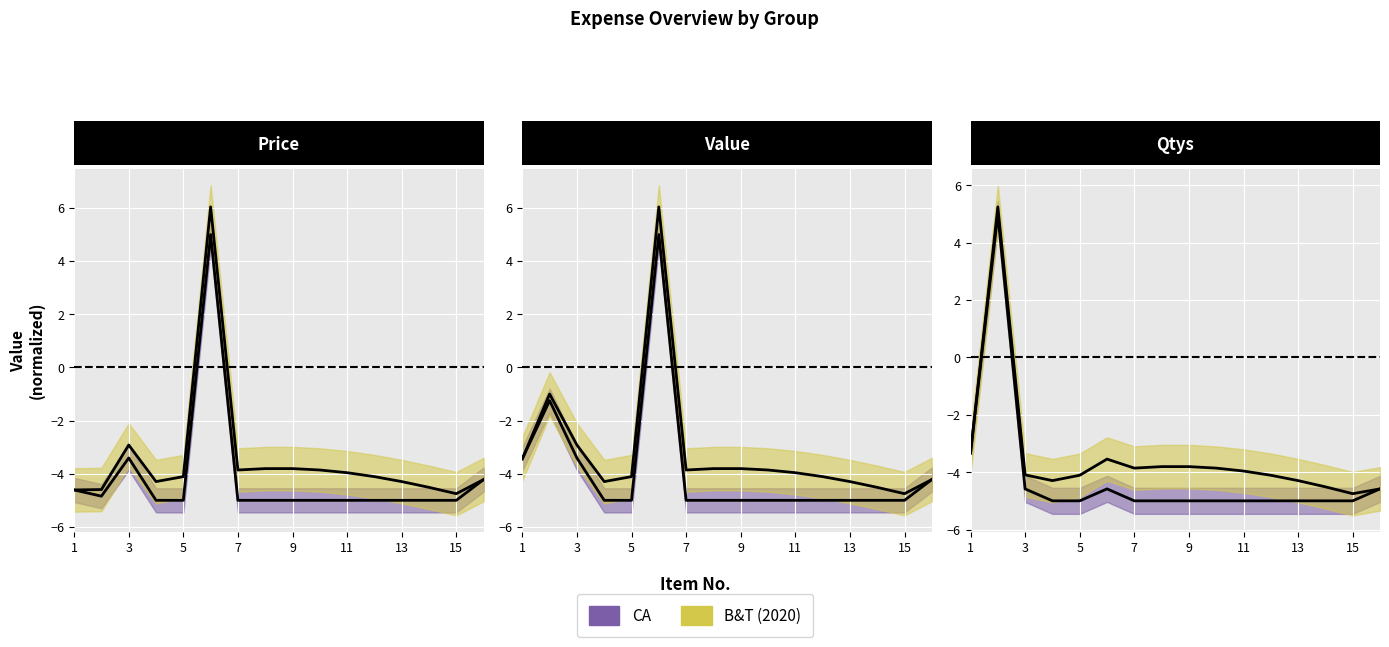

How many lines are shown in the chart?

3